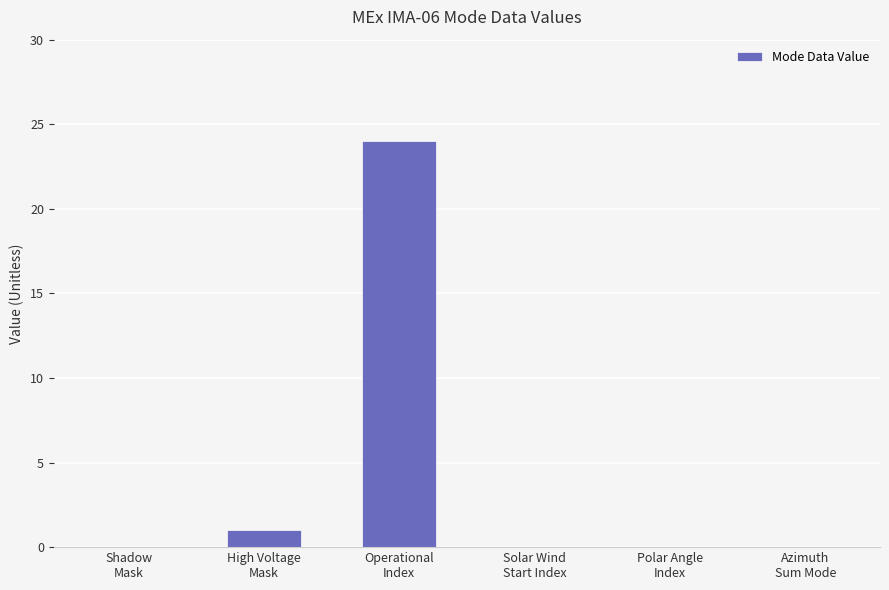

Reading left to right, what are all the values shown in this chart?

0	1	24	0	0	0